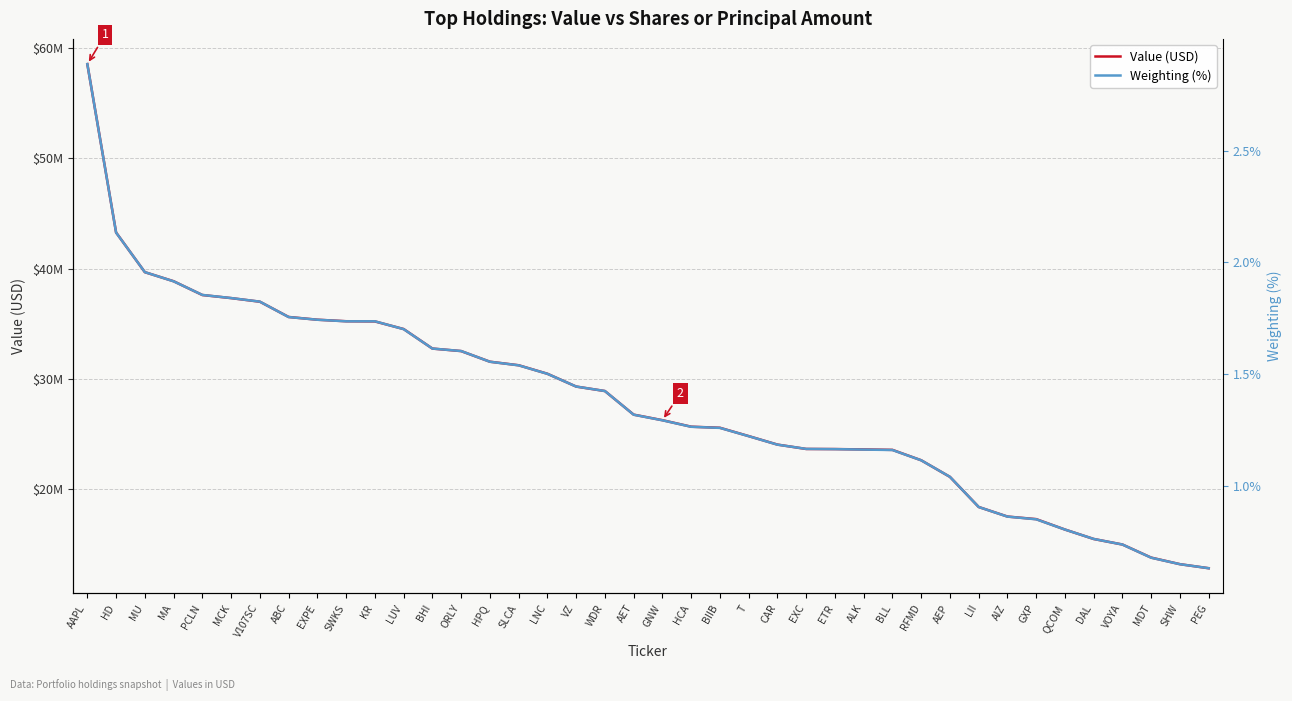

What is the label of the 8th point from the left?

ABC